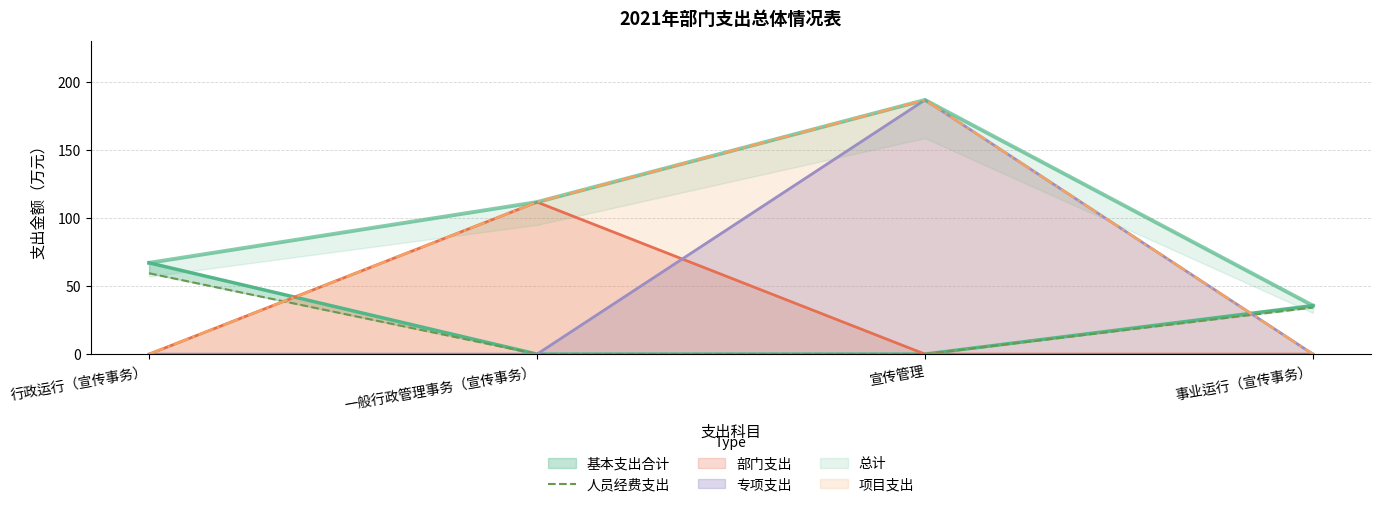

Which label corresponds to the largest value in the chart?

行政运行（宣传事务）